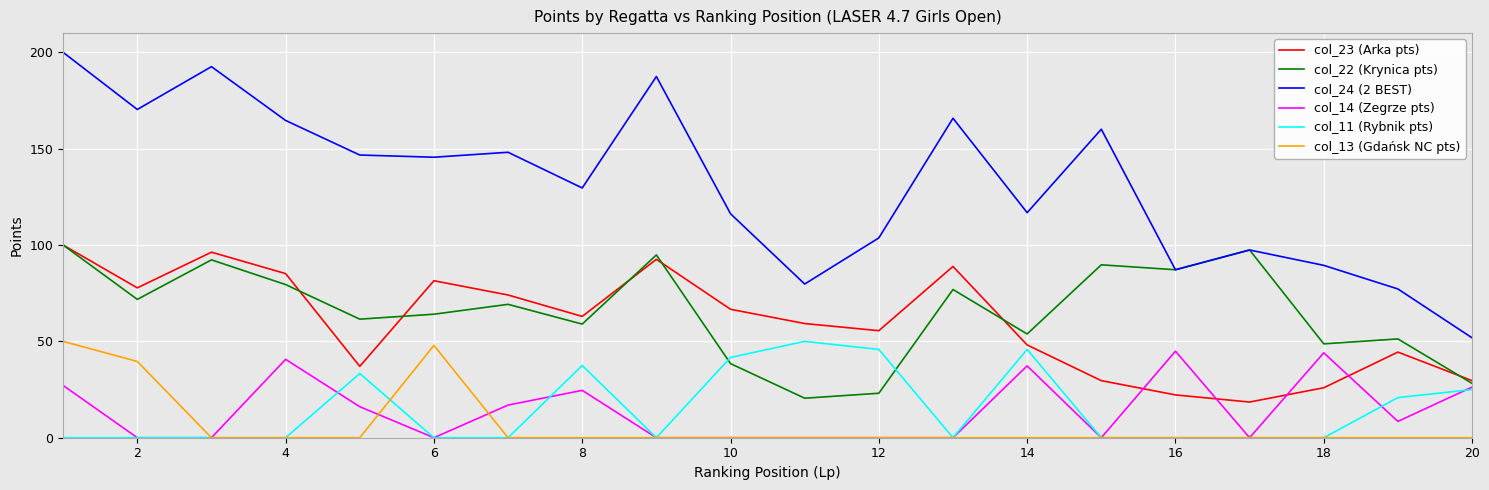

What is the minimum value for col_23 (Arka pts)?

18.5